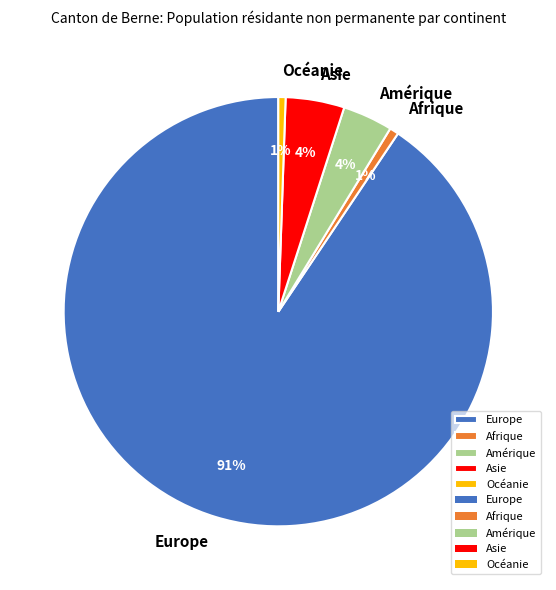

Which category has the biggest portion of the pie?

Europe